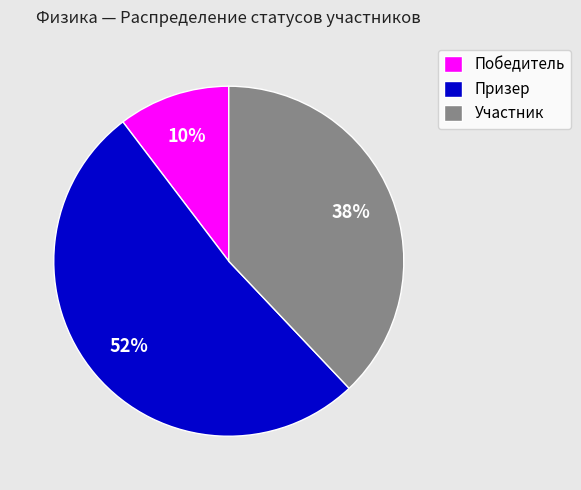

Which slice is the largest?

Призер